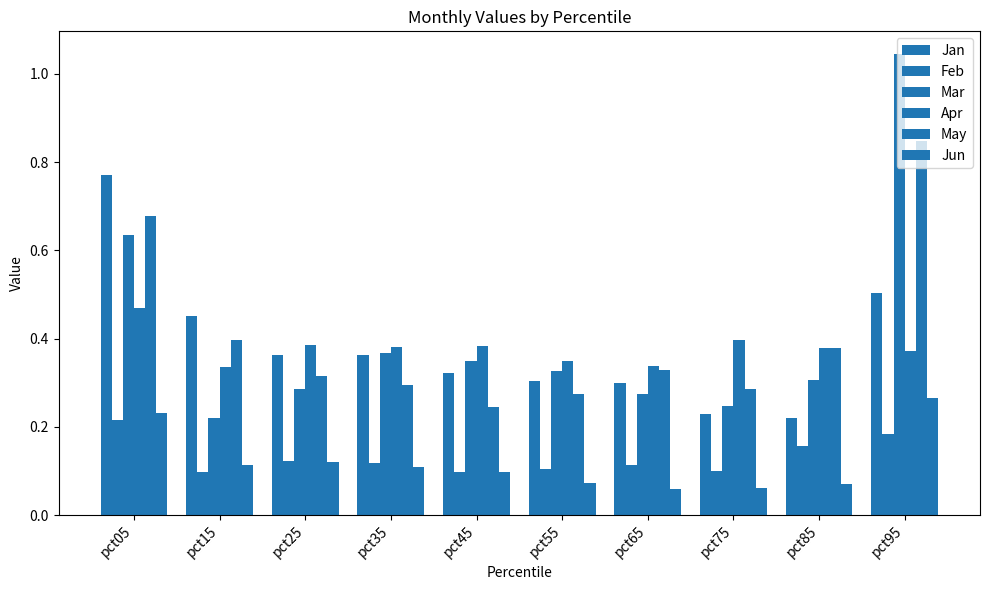

At which label does May reach its peak?

pct95